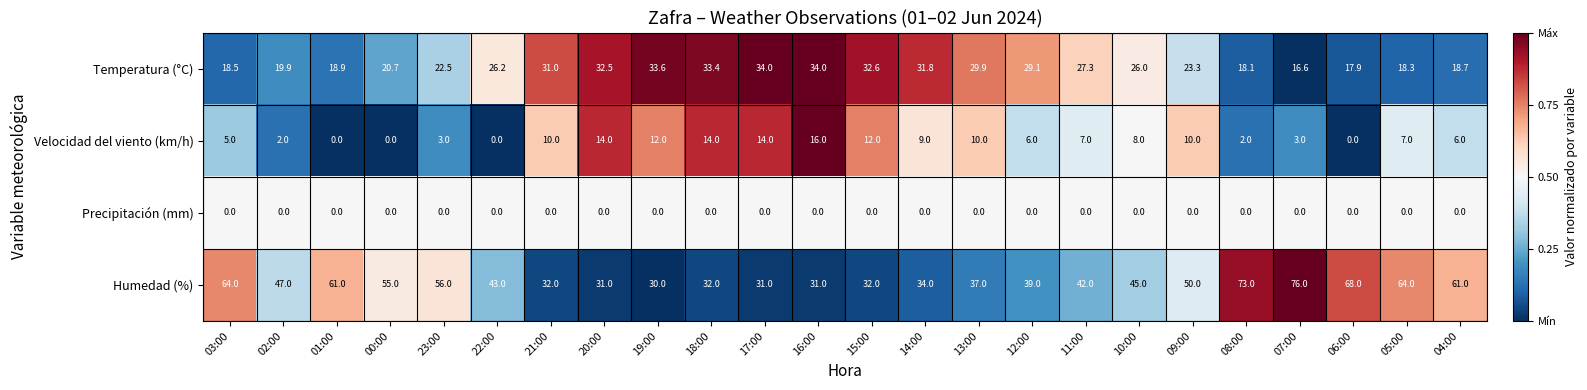

Which category has the lowest value in the Humedad (%) series?

19:00